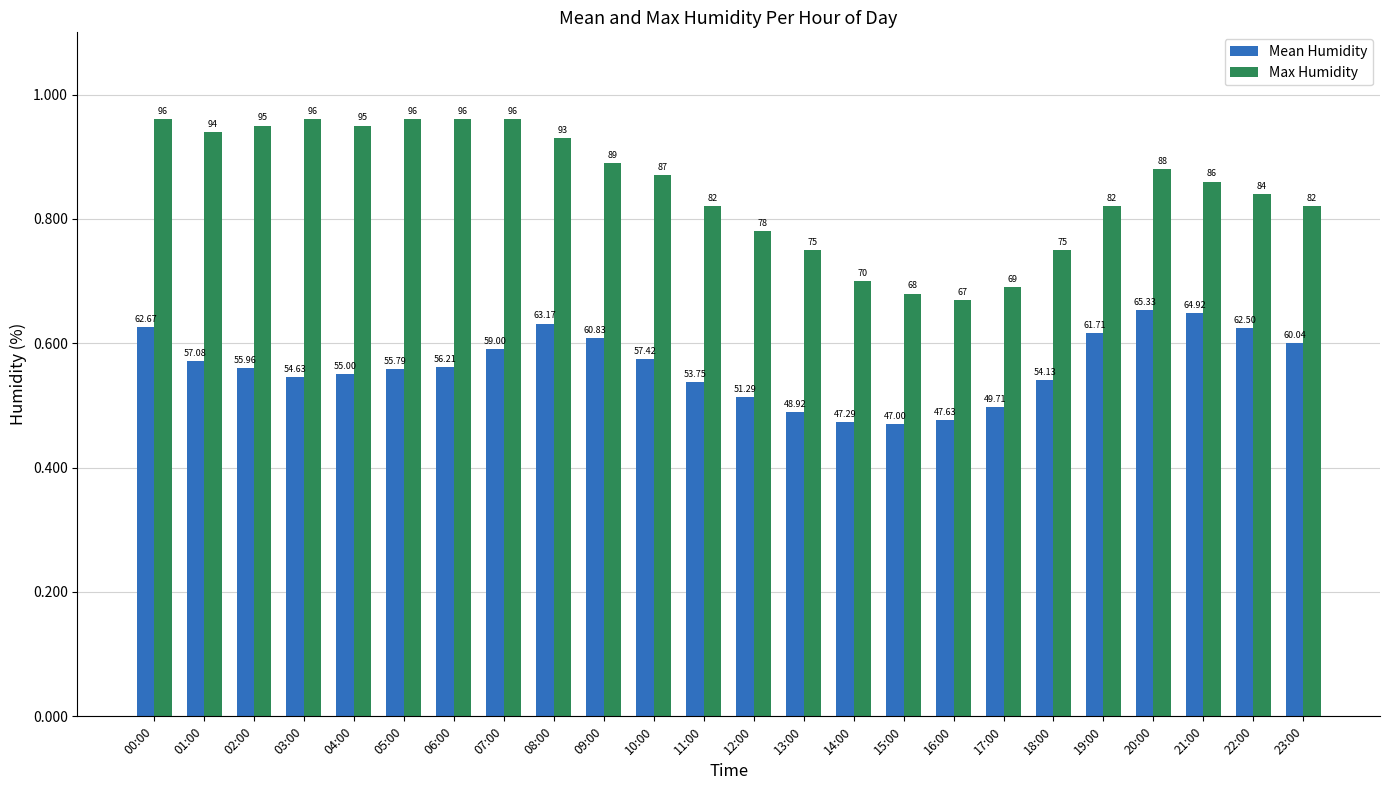

The value of Max Humidity at 10:00 is 126.9. True or false?

False